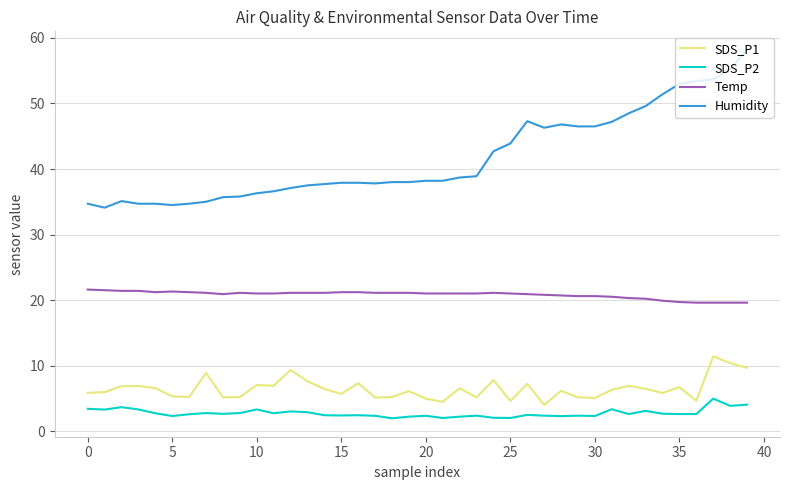

Rank the series by their maximum value, from highest to lowest.

Humidity, Temp, SDS_P1, SDS_P2